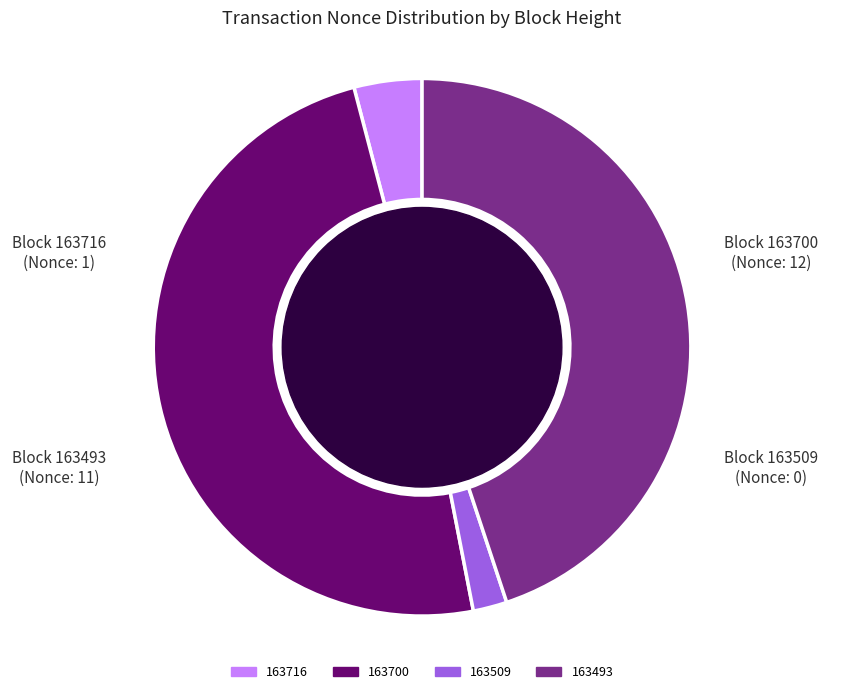

What is the largest slice in the pie chart?

163700